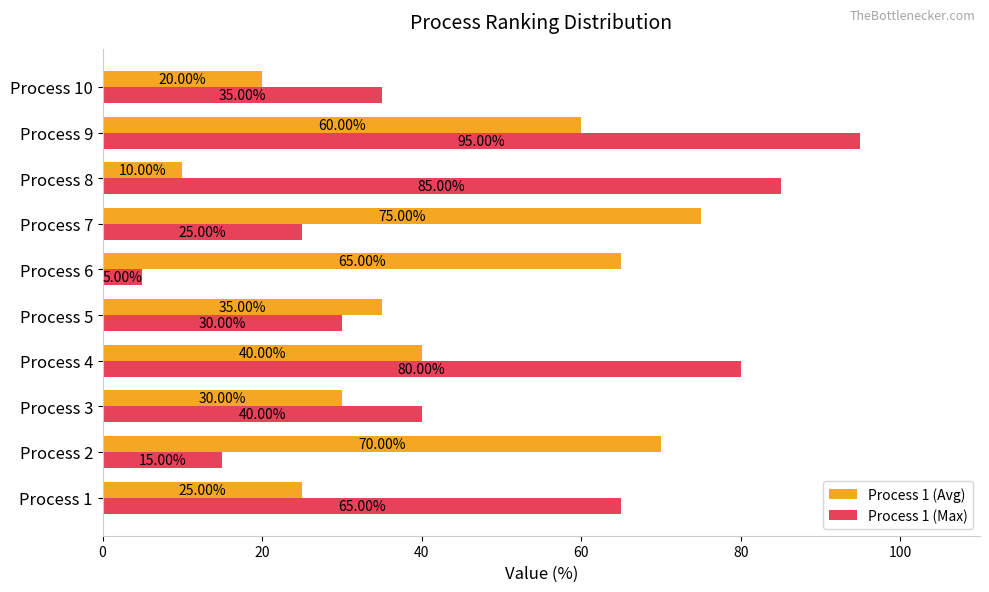

What is the difference between the second highest and second lowest values in the Process 1 (Max) series?

70